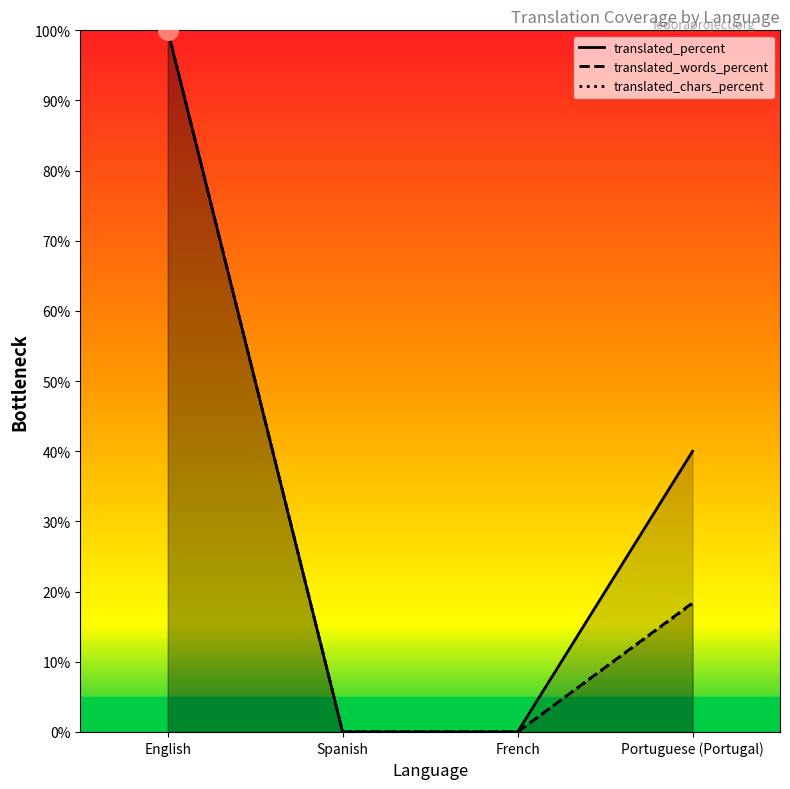

What are all the series names shown in the legend?

translated_percent line, translated_words_percent line, translated_chars_percent line